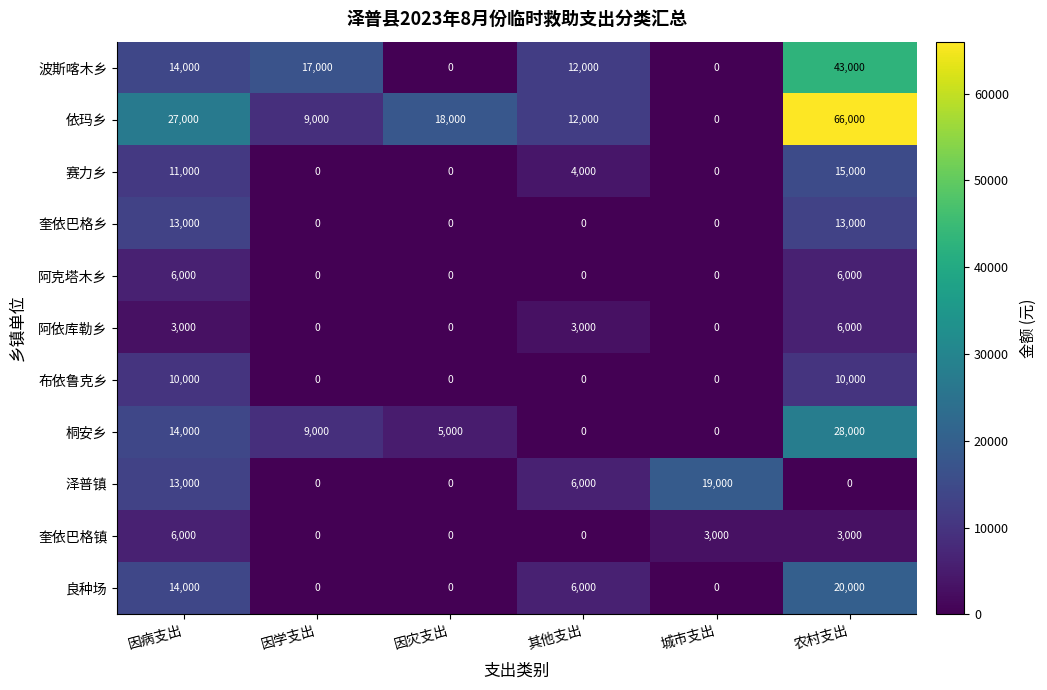

Rank the categories by 依玛乡 value from highest to lowest.

农村支出, 因病支出, 因灾支出, 其他支出, 因学支出, 城市支出